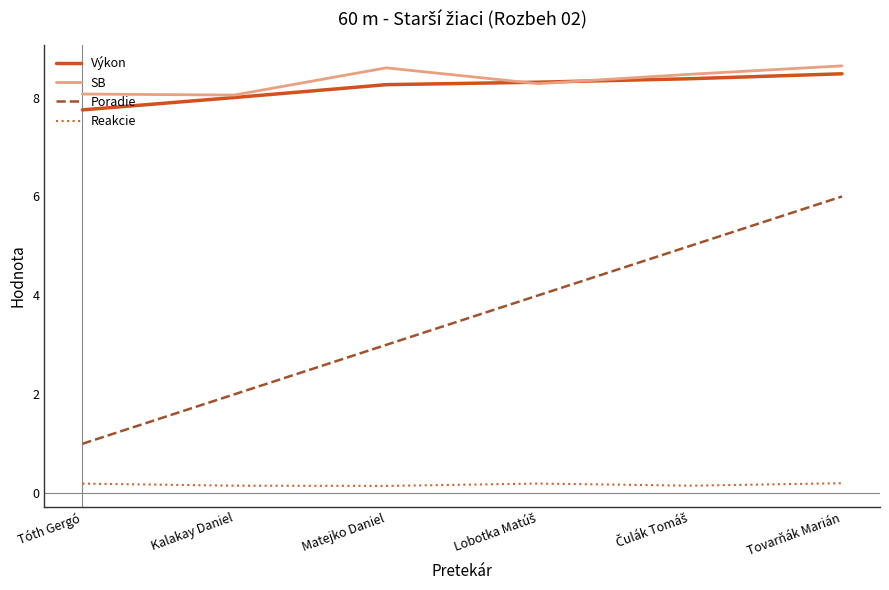

At which category is the sum across all series the highest?

Tovarňák Marián